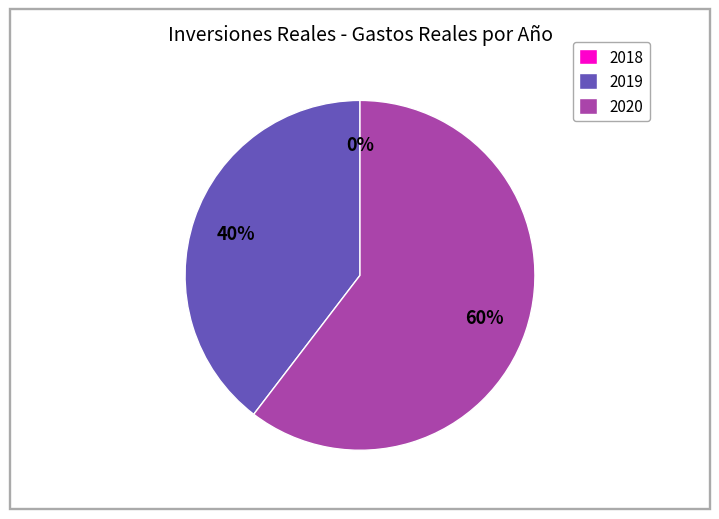

To the nearest percent, what is the average slice percentage?

33%